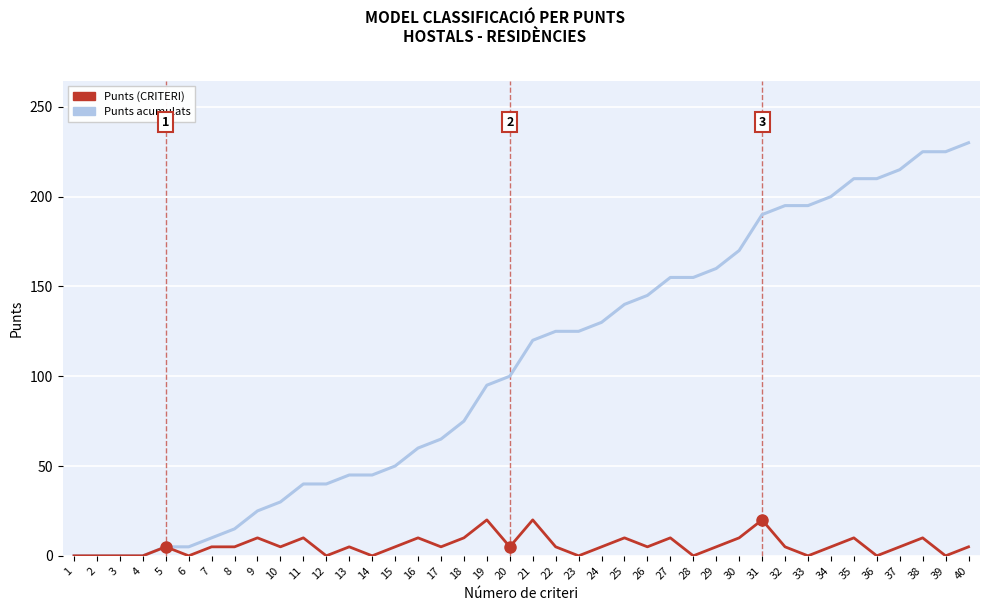

List the series in order of their overall mean, lowest first.

Punts (CRITERI), Punts acumulats